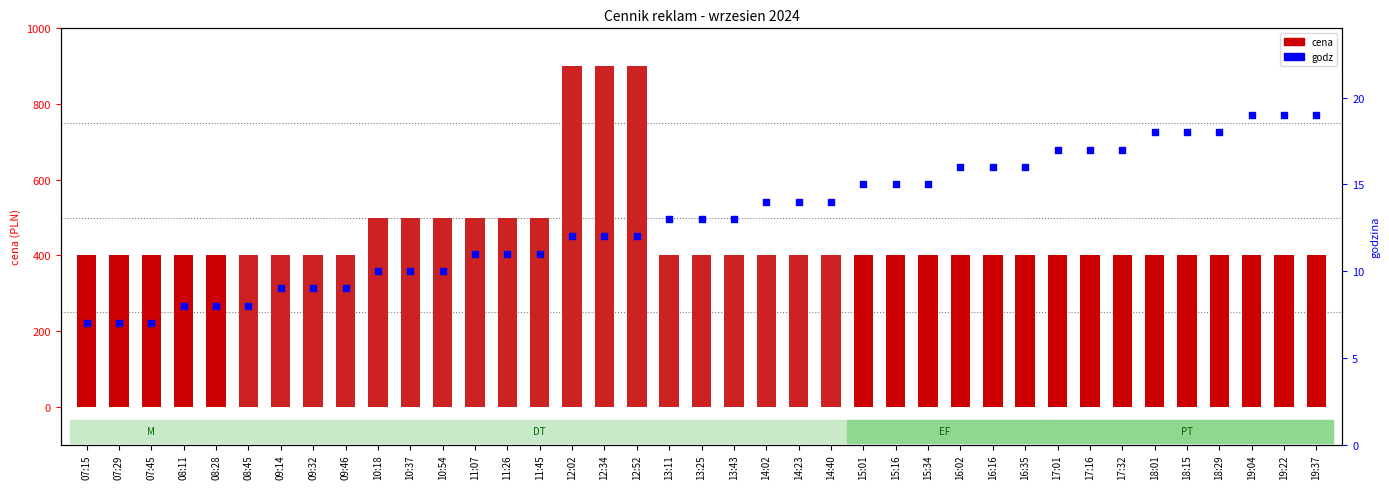

At how many categories does at least one series exceed 336?

39